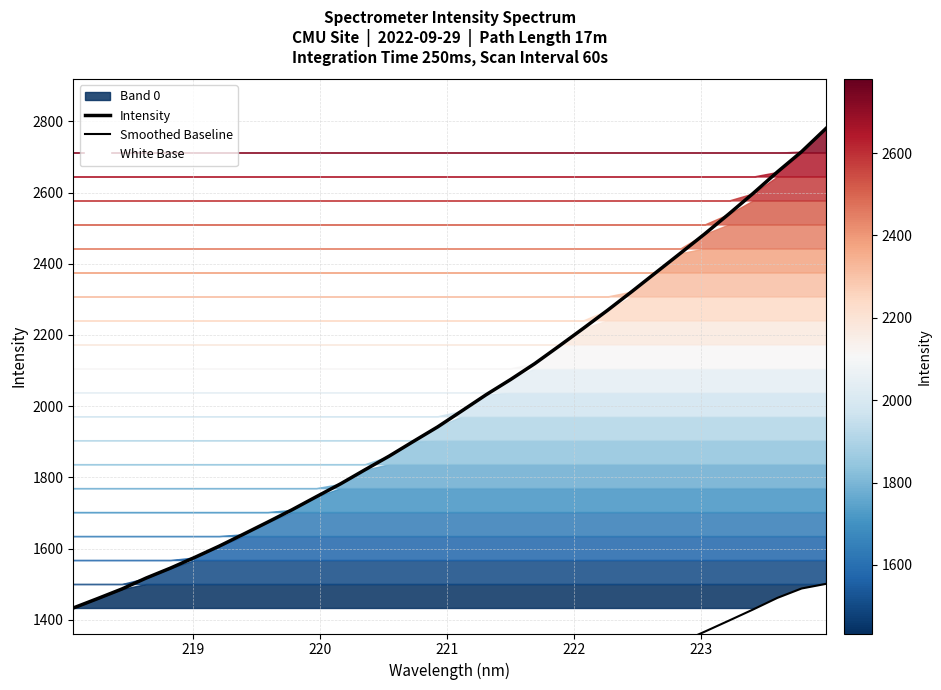

What is the difference between the maximum and minimum values in the Intensity series?

1346.1